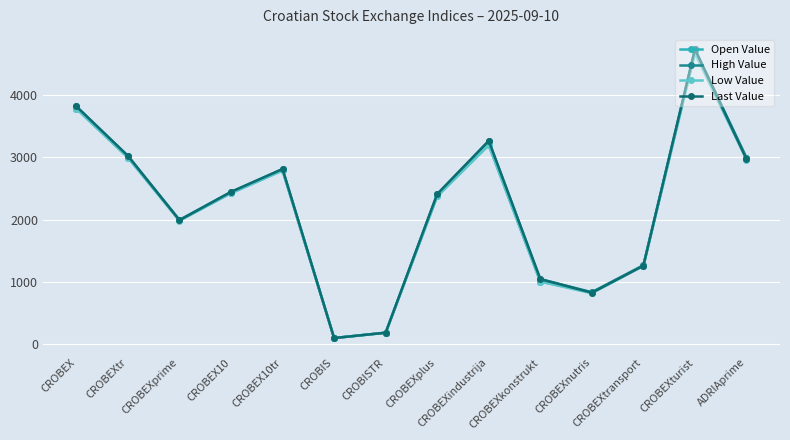

Is this an area chart (filled region under the line)?

No